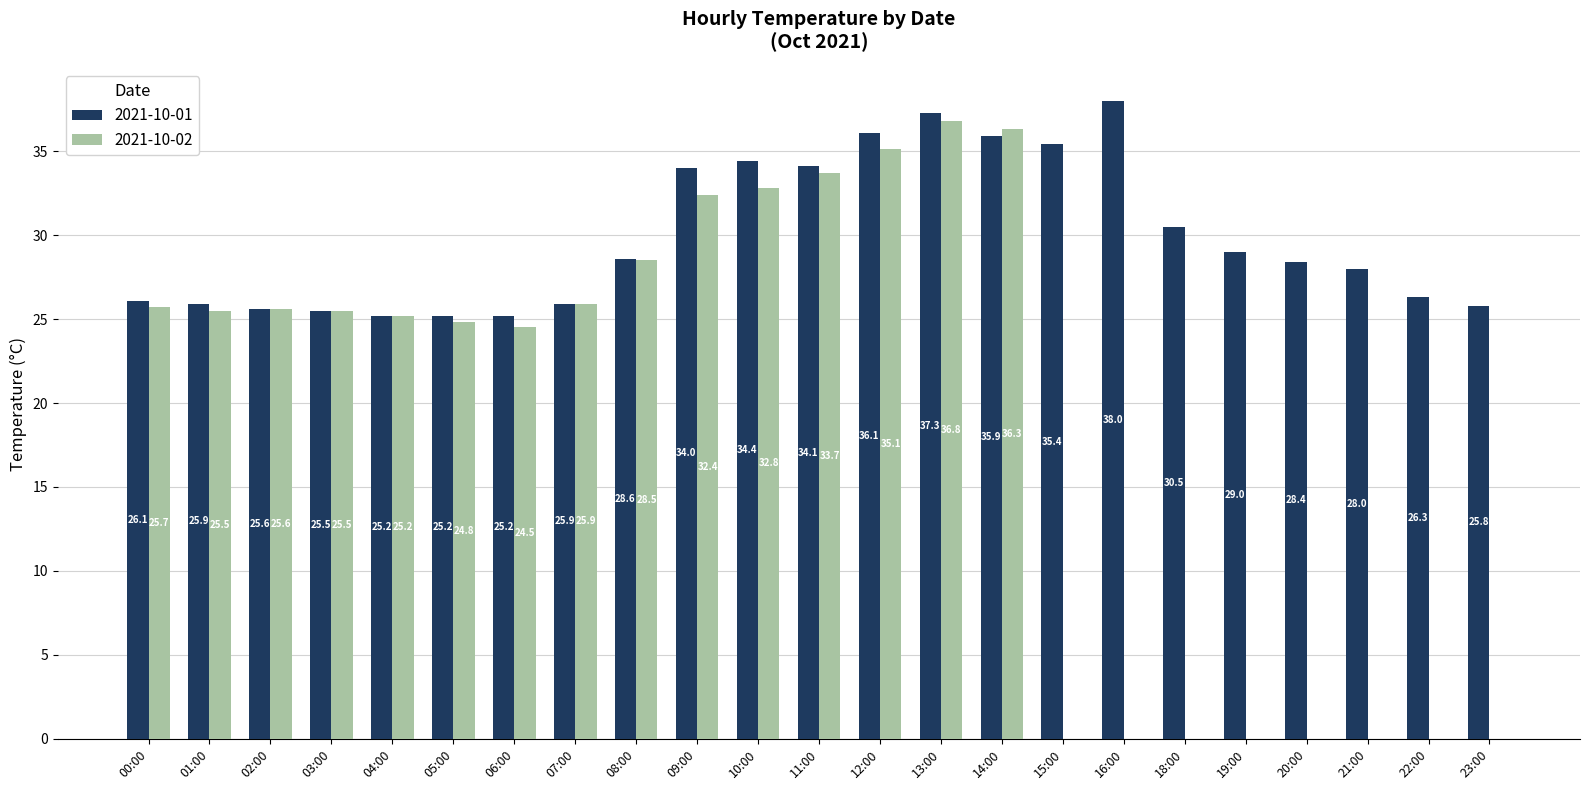

What is the total value across all series at 15:00?

35.4